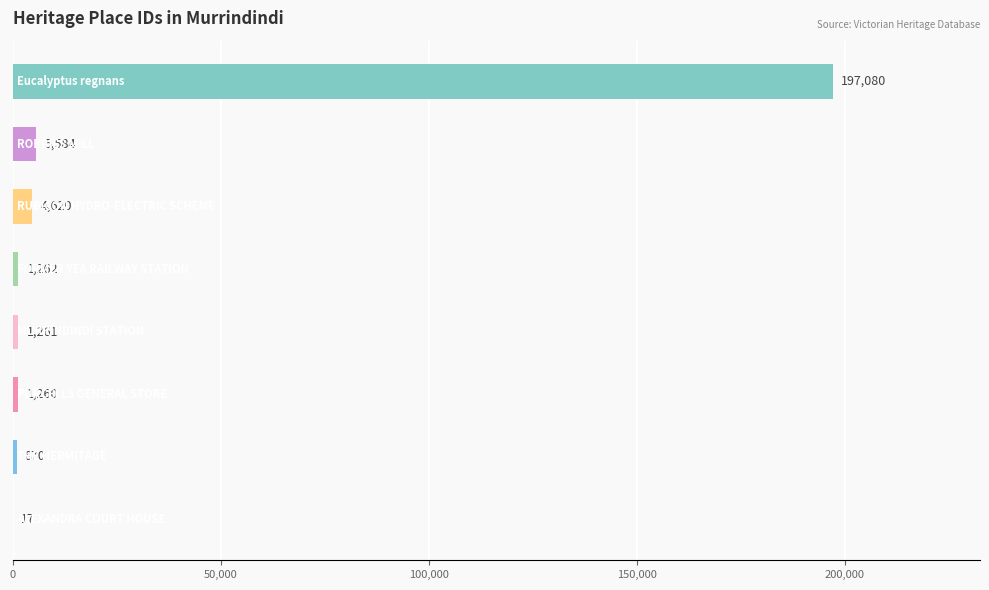

What is the sum of all values?

211954